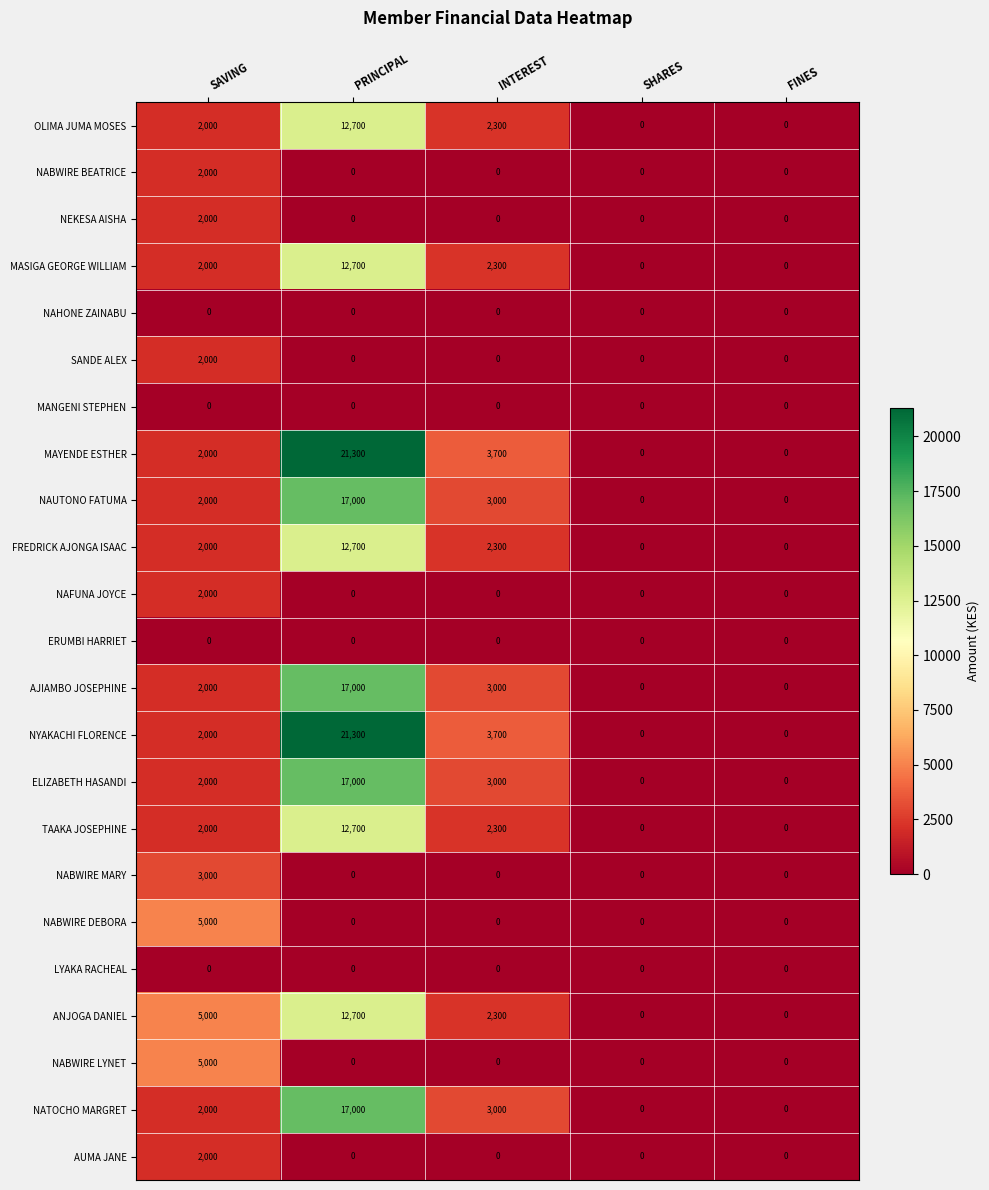

What is the difference between the highest and lowest values at INTEREST?

3700